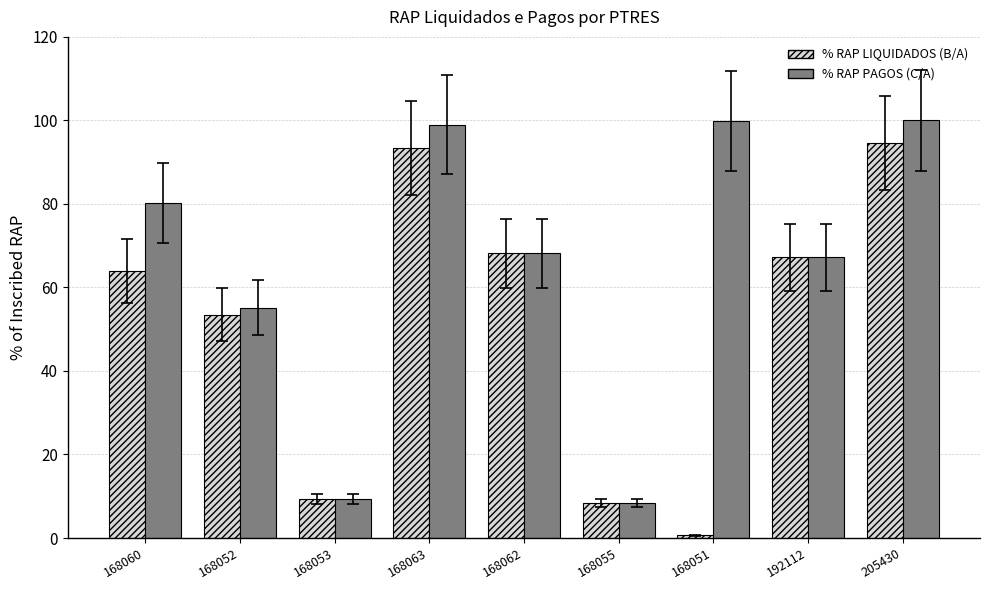

What is the difference between the % RAP PAGOS (C/A) values at 192112 and 168063?

31.8